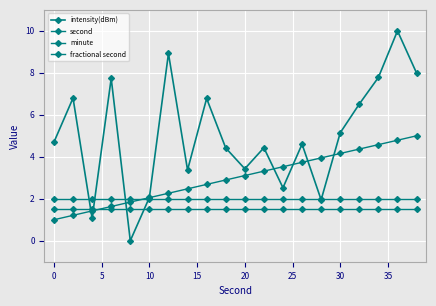

How many categories are shown in the chart?

20